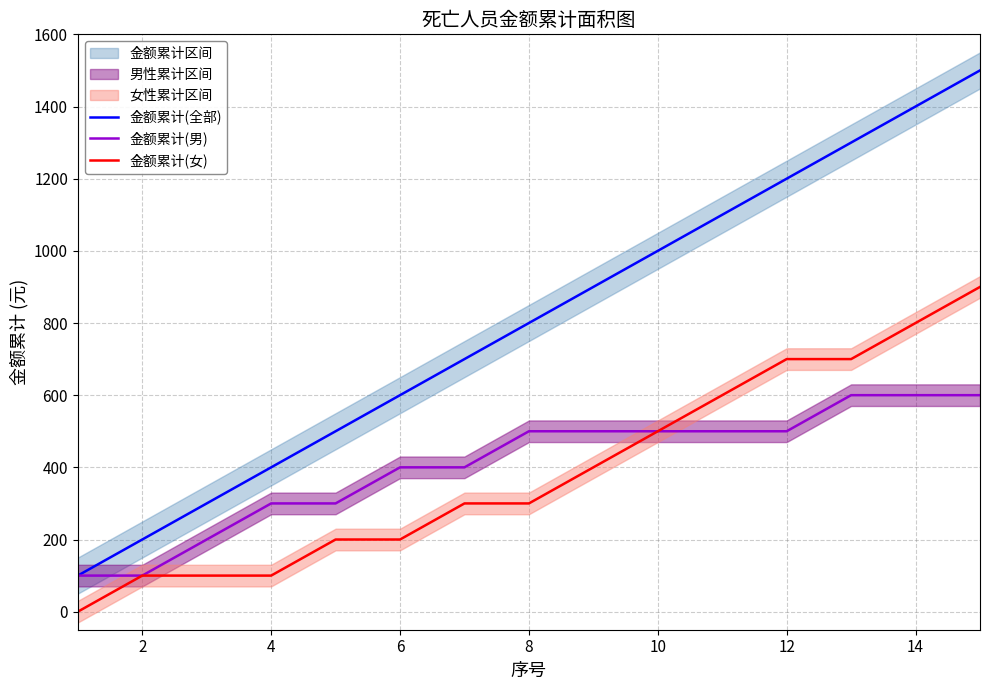

What is the maximum value for 金额累计(全部)?

1500